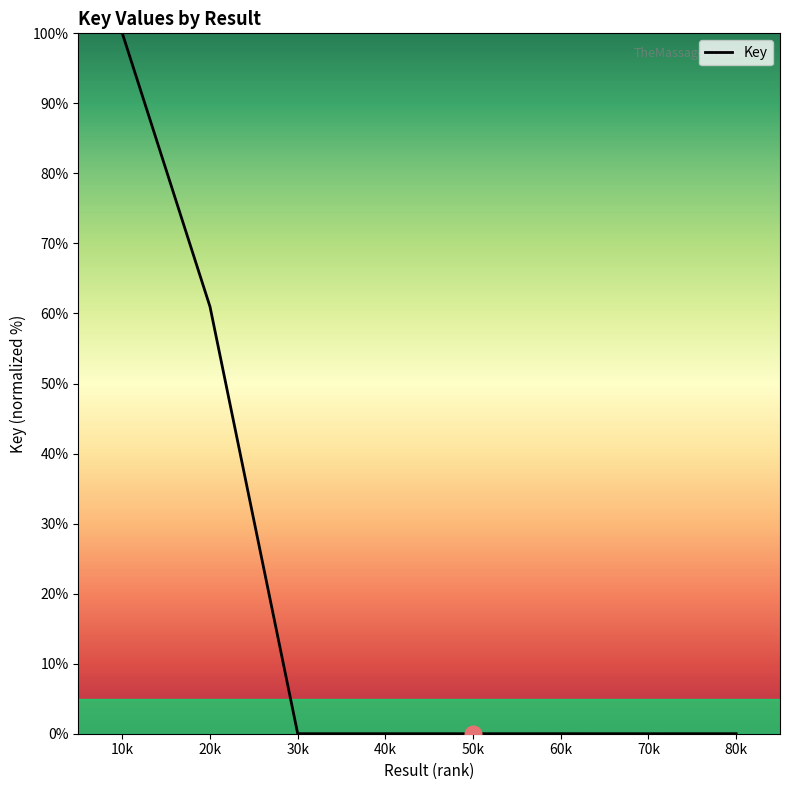

True or false: the data shows 61.0 at 20k.

True